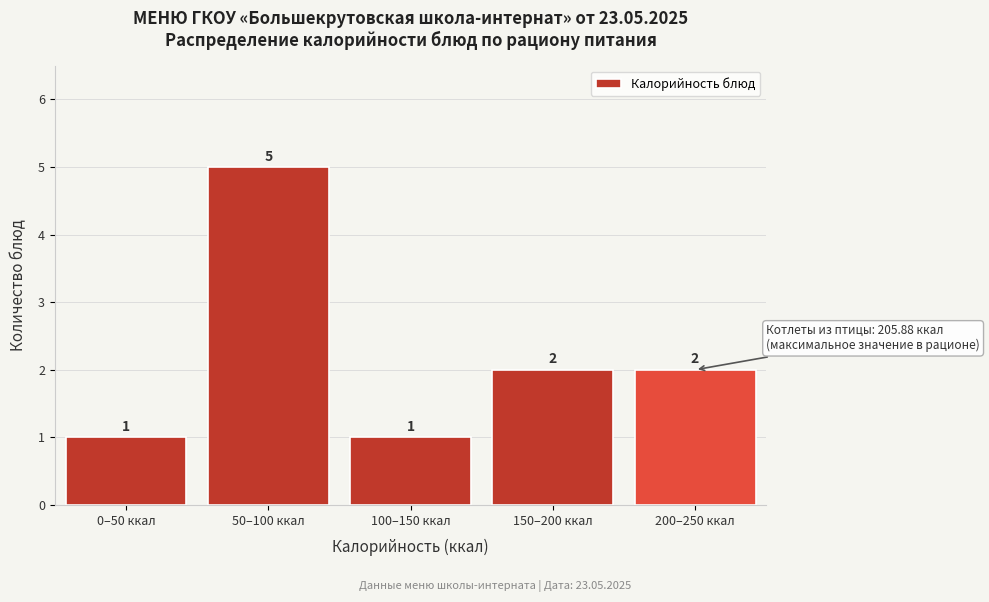

Reading right to left, transcribe all the data shown in this chart.

200–250 ккал=2	150–200 ккал=2	100–150 ккал=1	50–100 ккал=5	0–50 ккал=1